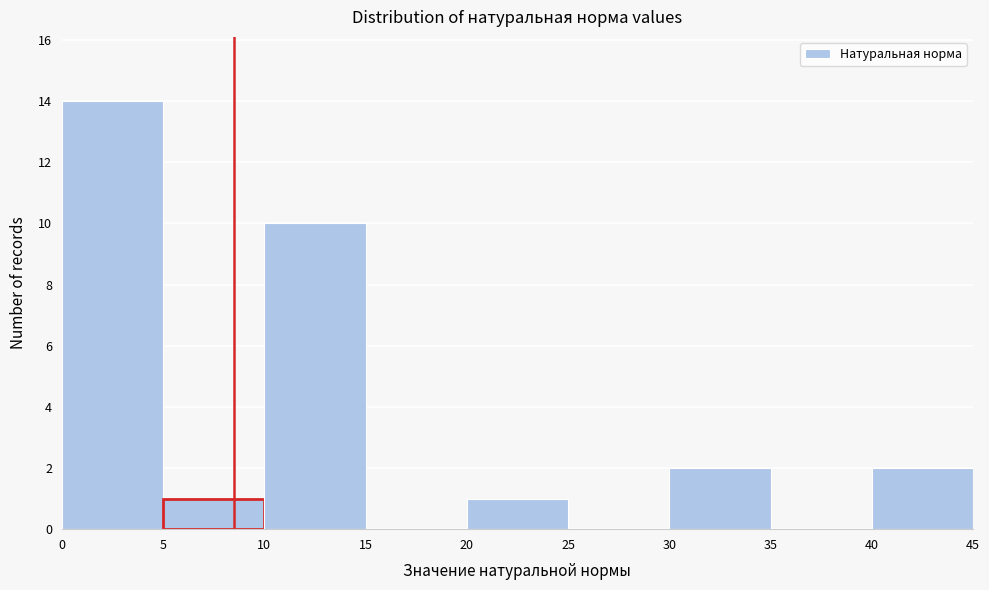

Over which range of the x-axis is the bar tallest?

0 to 5